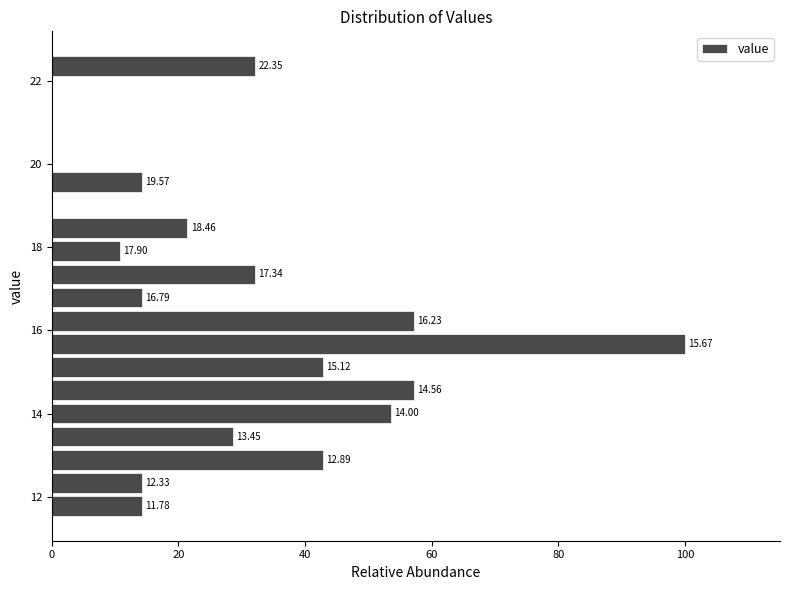

Read against the y-axis, roughly where is the centre of the longest bar?

15.6